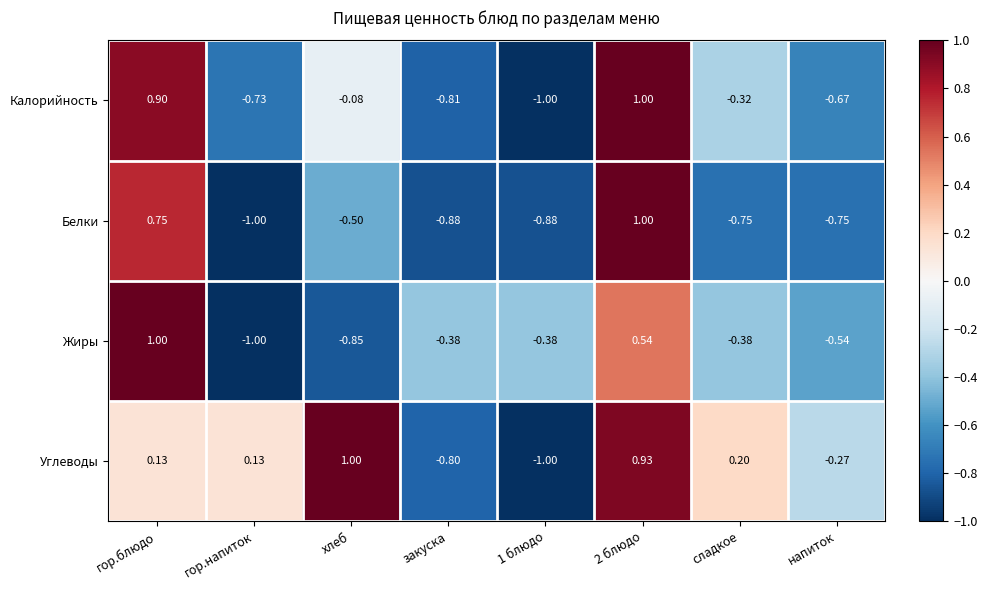

At which label is Калорийность closest to 0?

хлеб